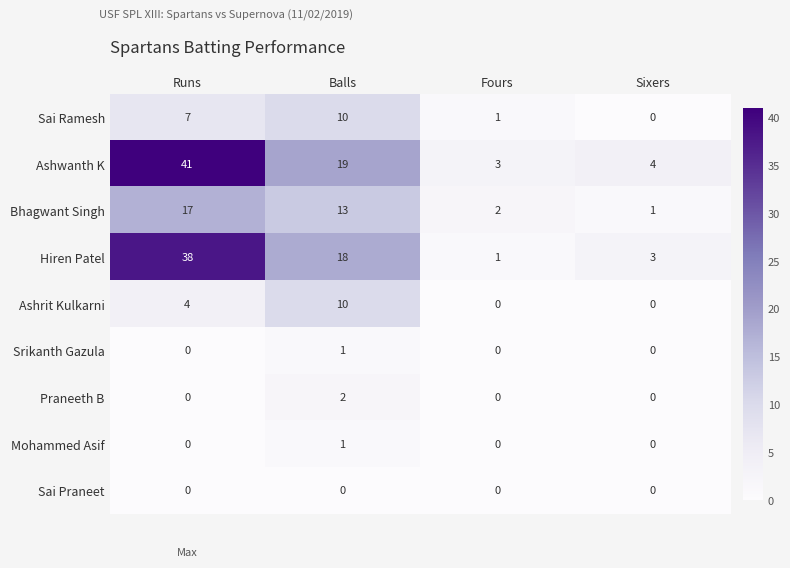

The value of Praneeth B at Runs is 1. True or false?

False